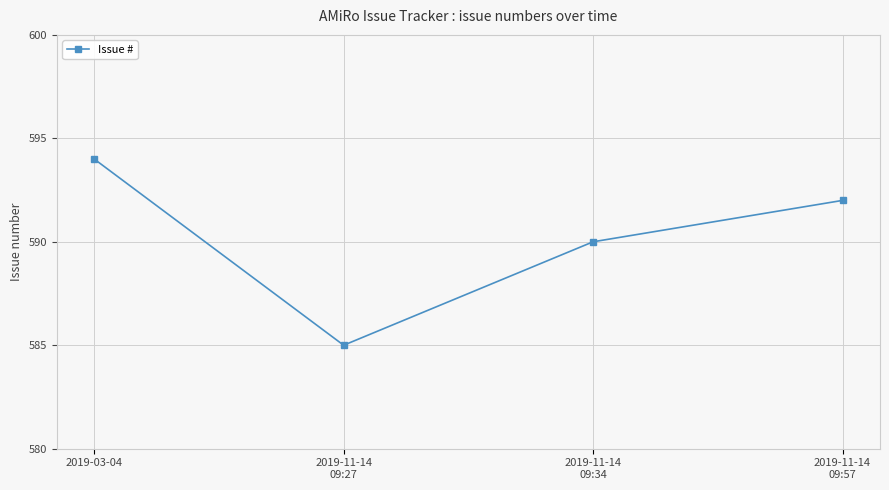

What is the difference between the second highest and minimum values?

7